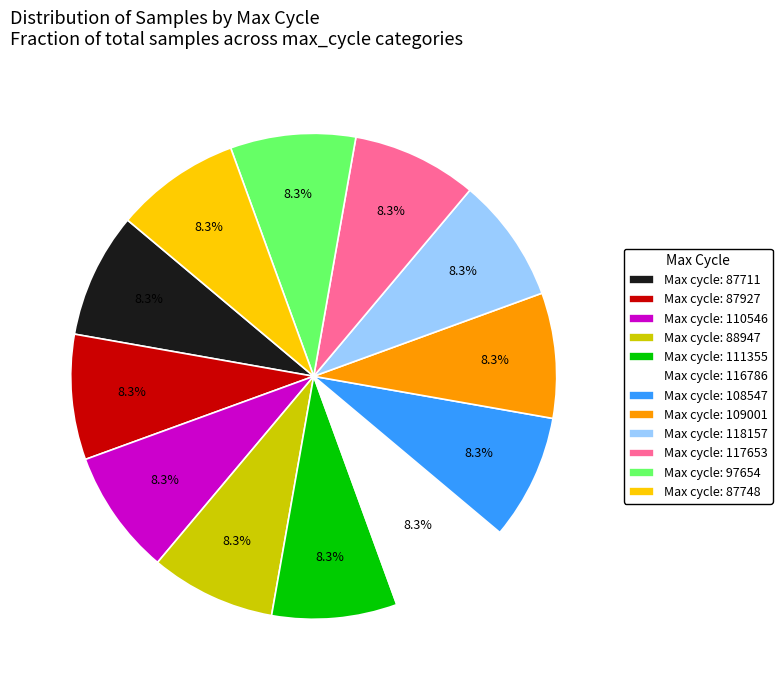

Does Max cycle: 88947 account for over 50% of the chart?

No